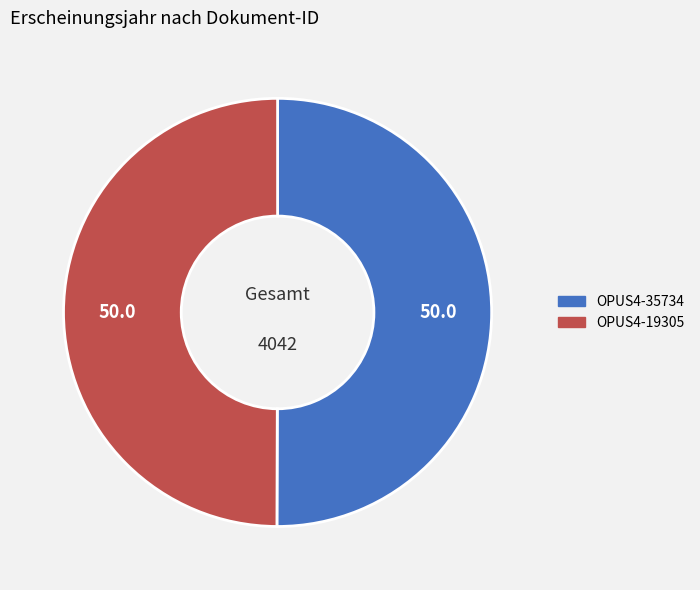

Is the sum of OPUS4-19305 and OPUS4-35734 greater than half?

Yes